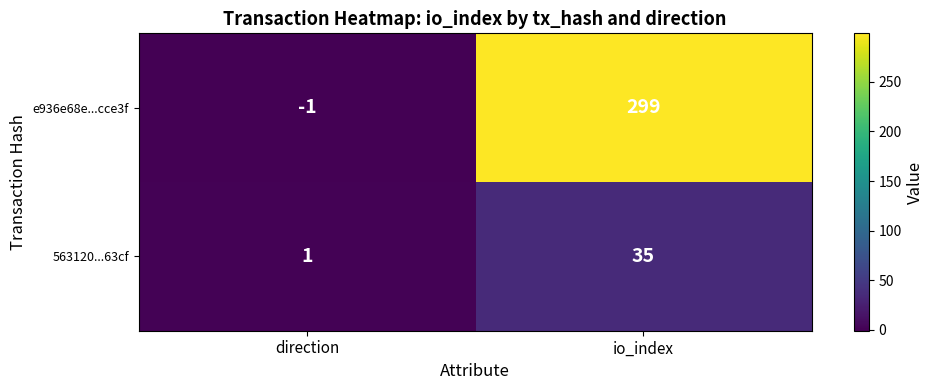

What is the greatest value displayed?

299